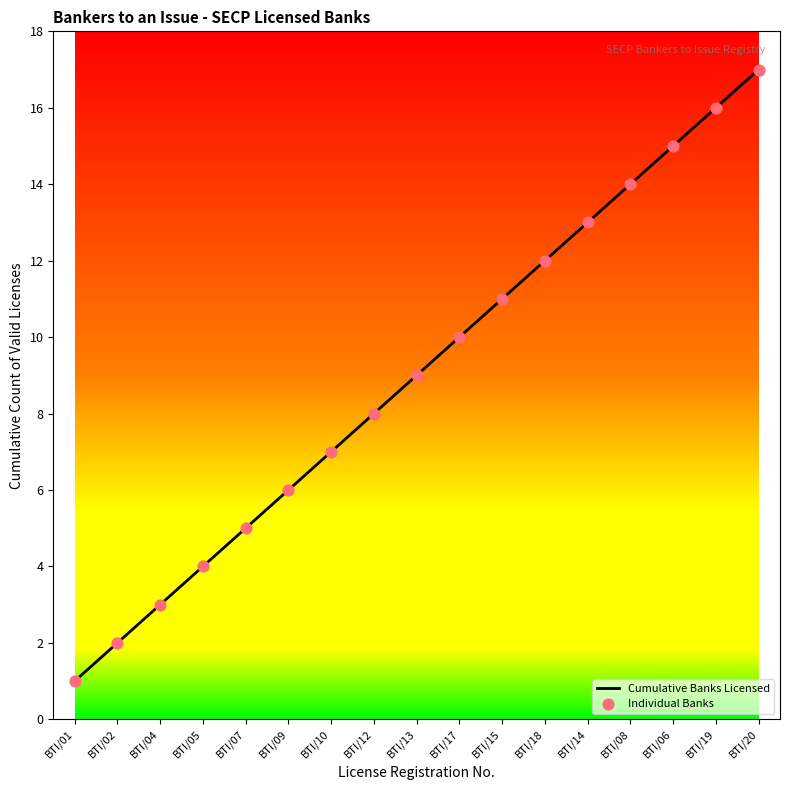

Rank the categories by value from lowest to highest.

BTI/01, BTI/02, BTI/04, BTI/05, BTI/07, BTI/09, BTI/10, BTI/12, BTI/13, BTI/17, BTI/15, BTI/18, BTI/14, BTI/08, BTI/06, BTI/19, BTI/20